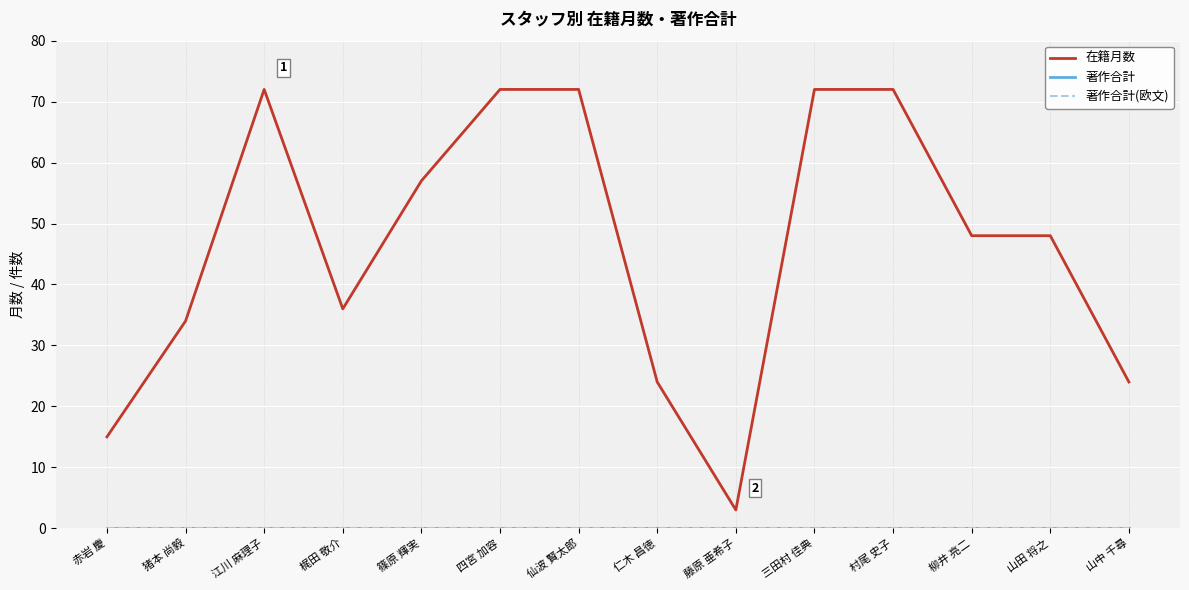

True or false: 著作合計(欧文) and 著作合計 cross at least once.

False